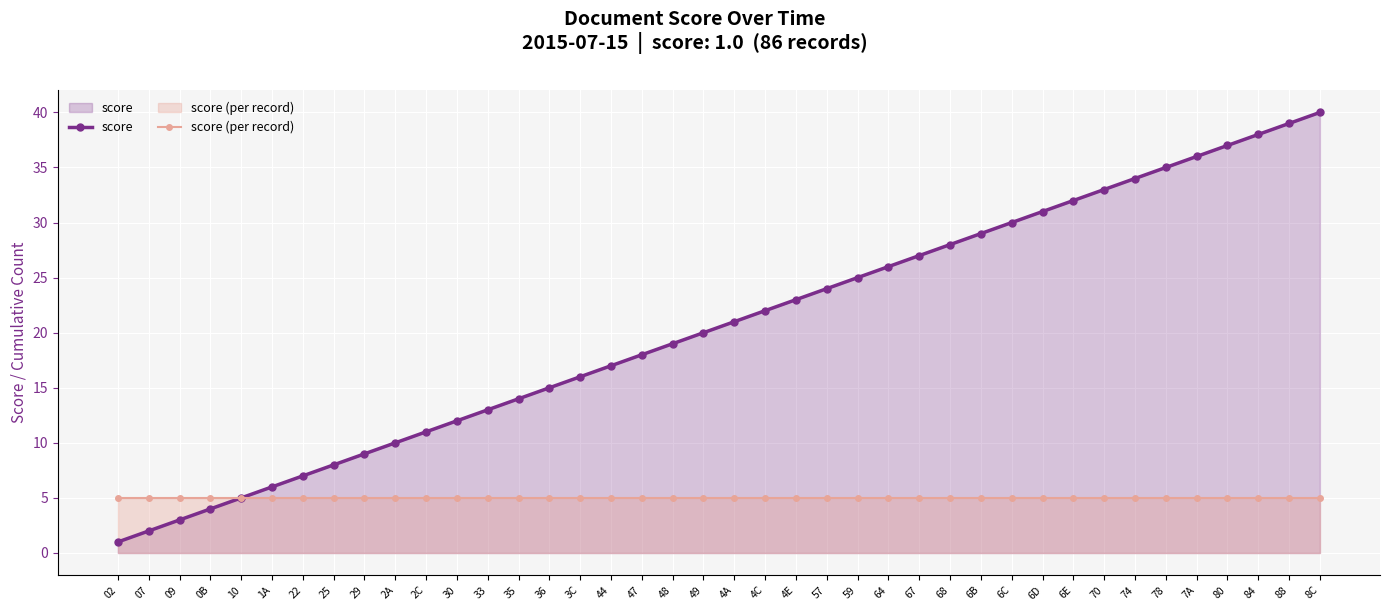

How many lines are shown in the chart?

2